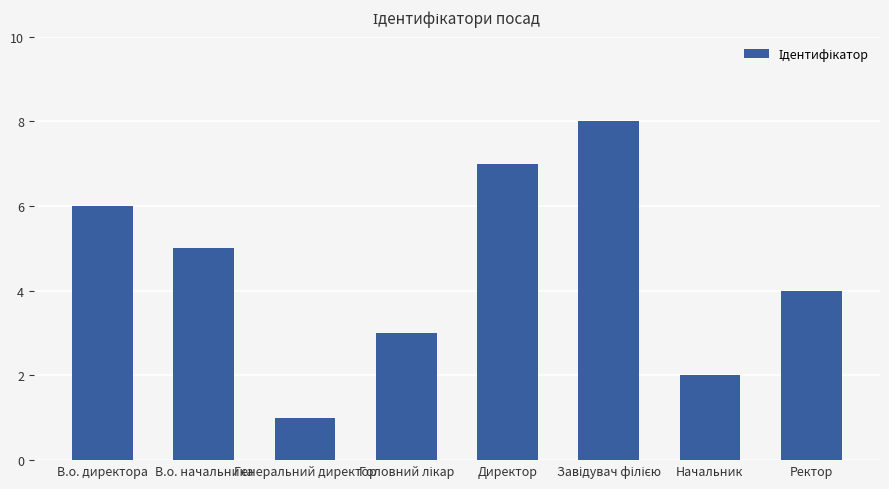

At which category does the chart reach its minimum across all series?

Генеральний директор